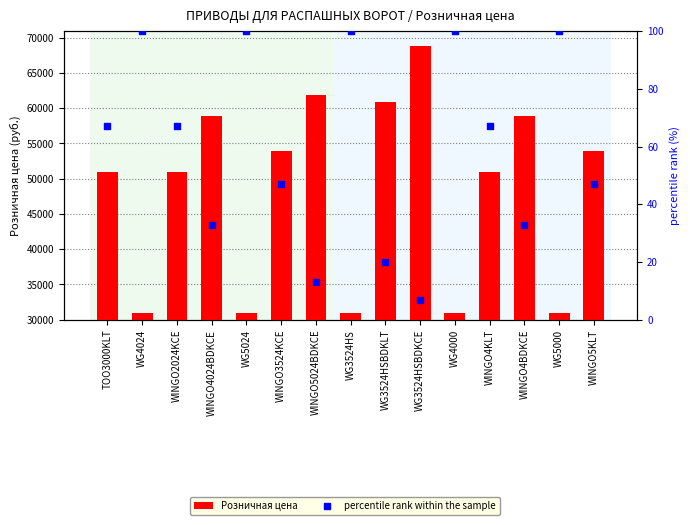

Which series reaches the minimum Y coordinate?

percentile rank within the sample